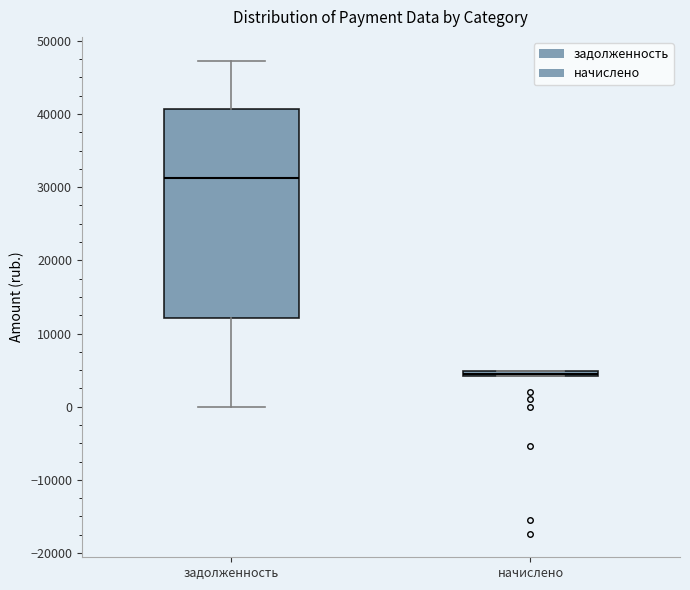

Which box's median line is the lowest?

начислено